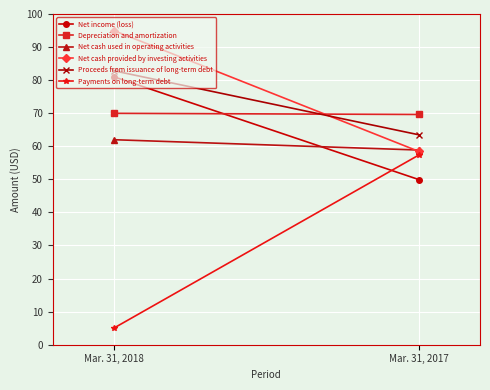

Which category has the lowest value in the Net cash used in operating activities series?

Mar. 31, 2017